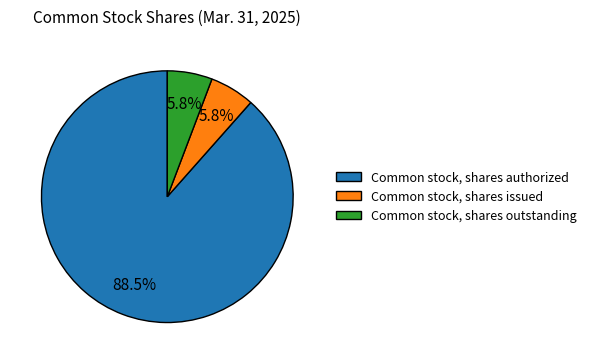

Is the sum of Common stock, shares authorized and Common stock, shares issued greater than half?

Yes